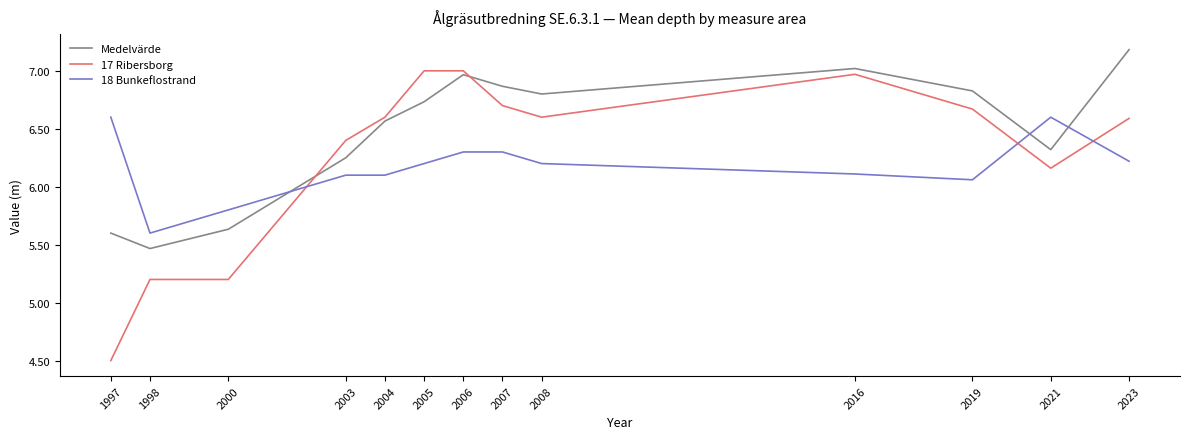

List the series in order of their overall mean, lowest first.

18 Bunkeflostrand, 17 Ribersborg, Medelvärde